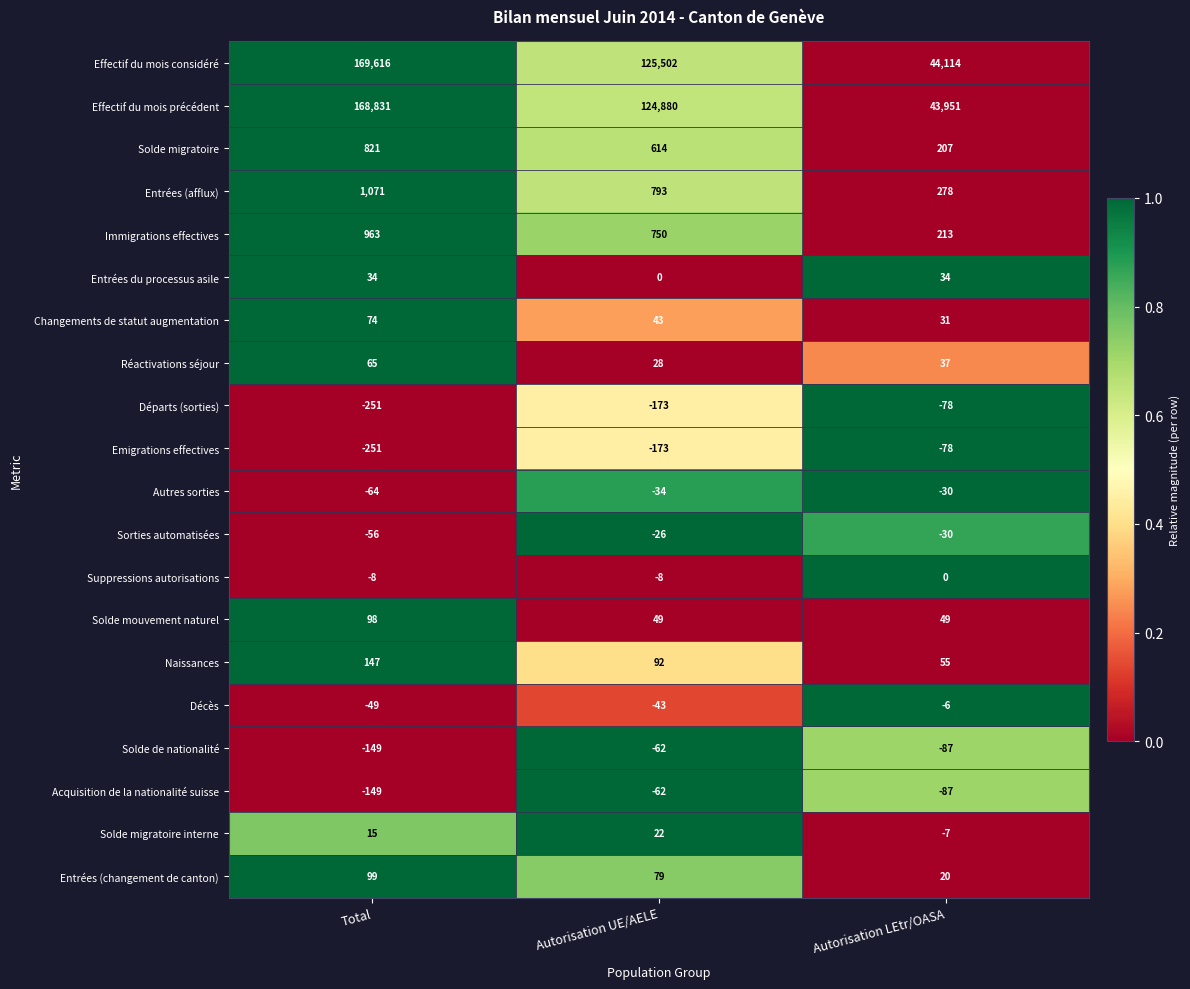

Which series has the widest spread of values?

Effectif du mois considéré